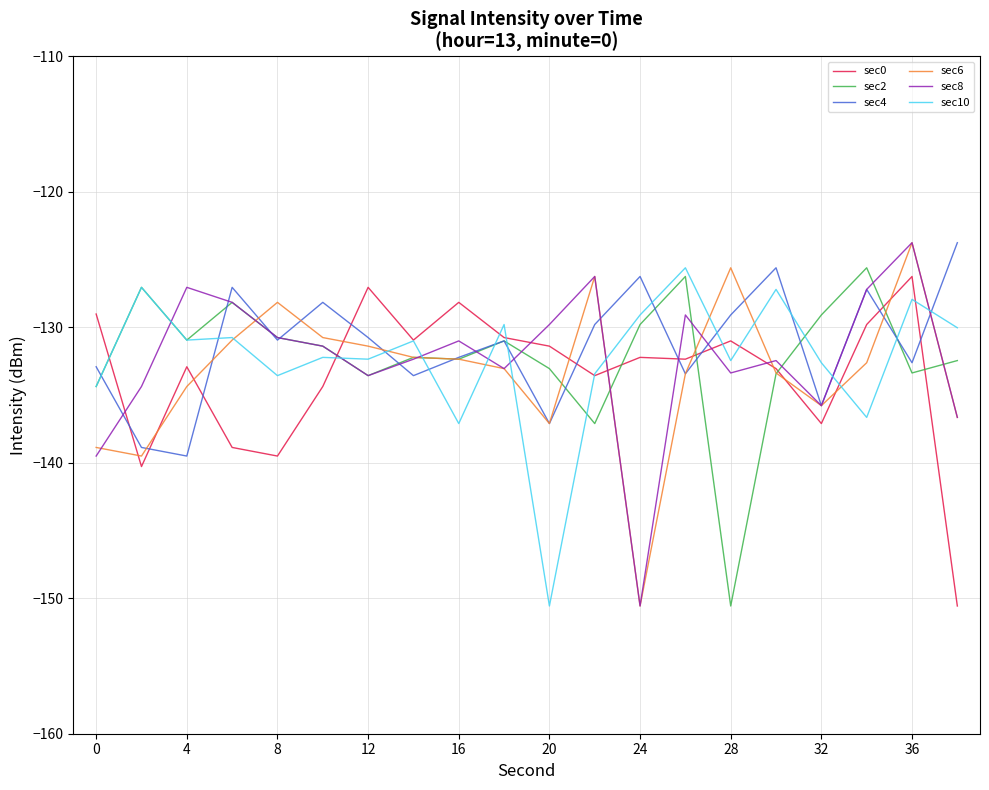

How many lines are shown in the chart?

6